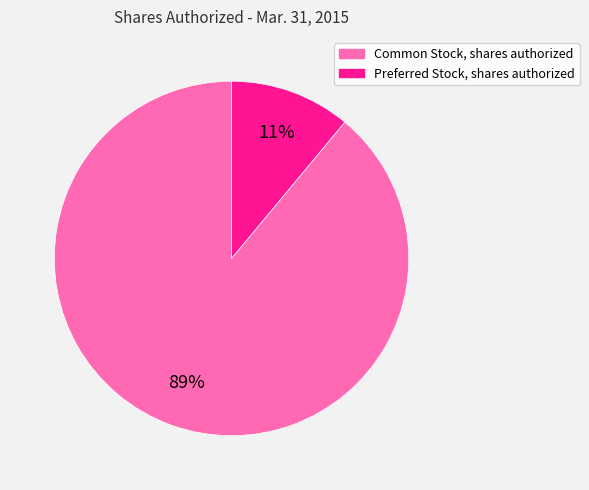

What is the ratio of the value at Common Stock, shares authorized to the value at Preferred Stock, shares authorized?

8.1